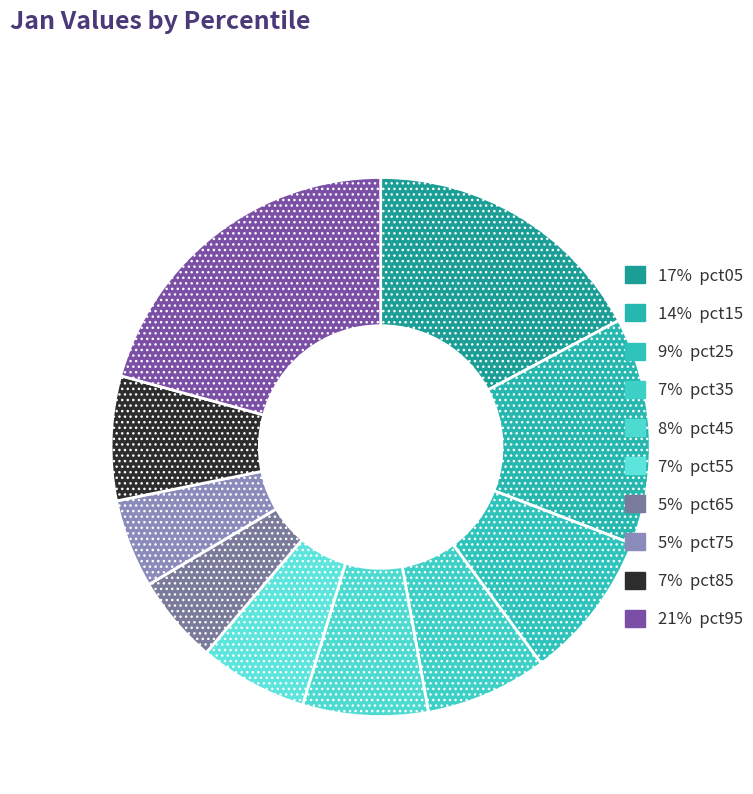

Does any single category account for the majority?

No